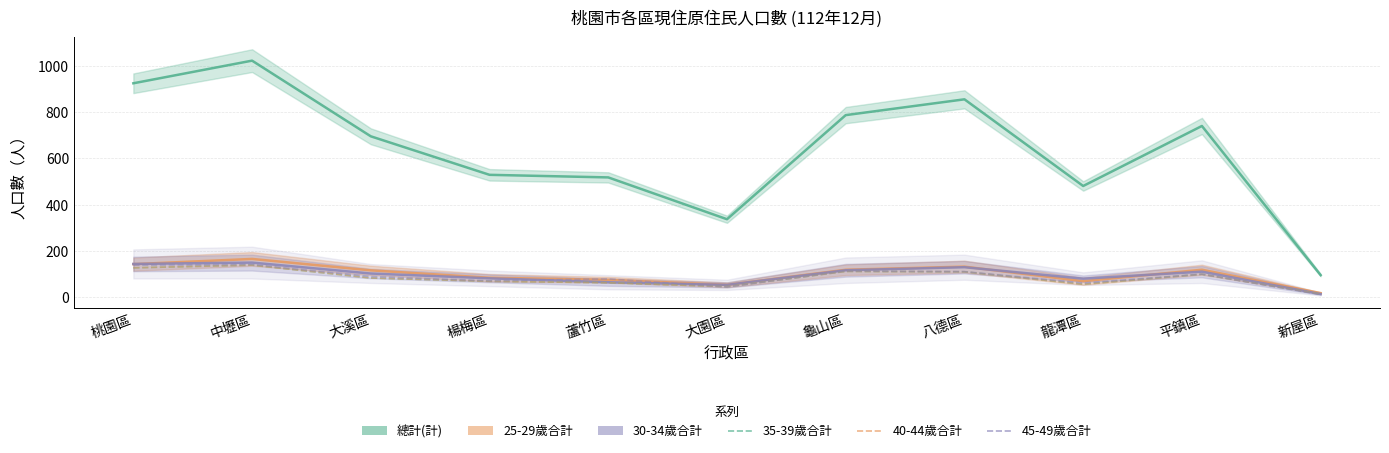

Where is the first local maximum for 25-29歲合計?

中壢區